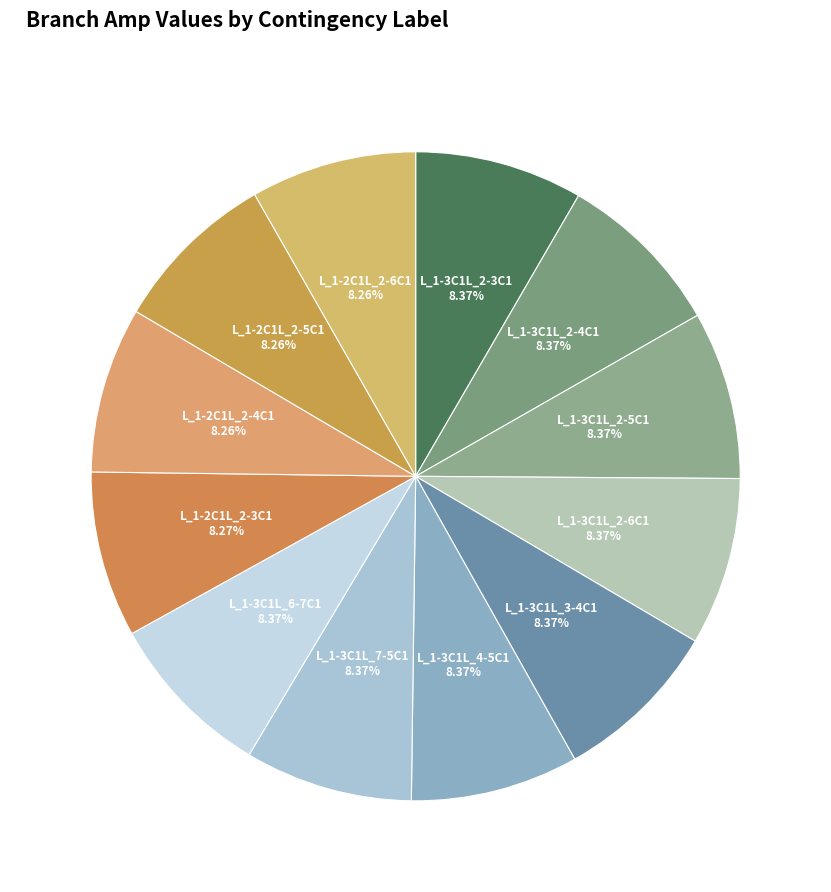

Count the number of slices in the pie.

12